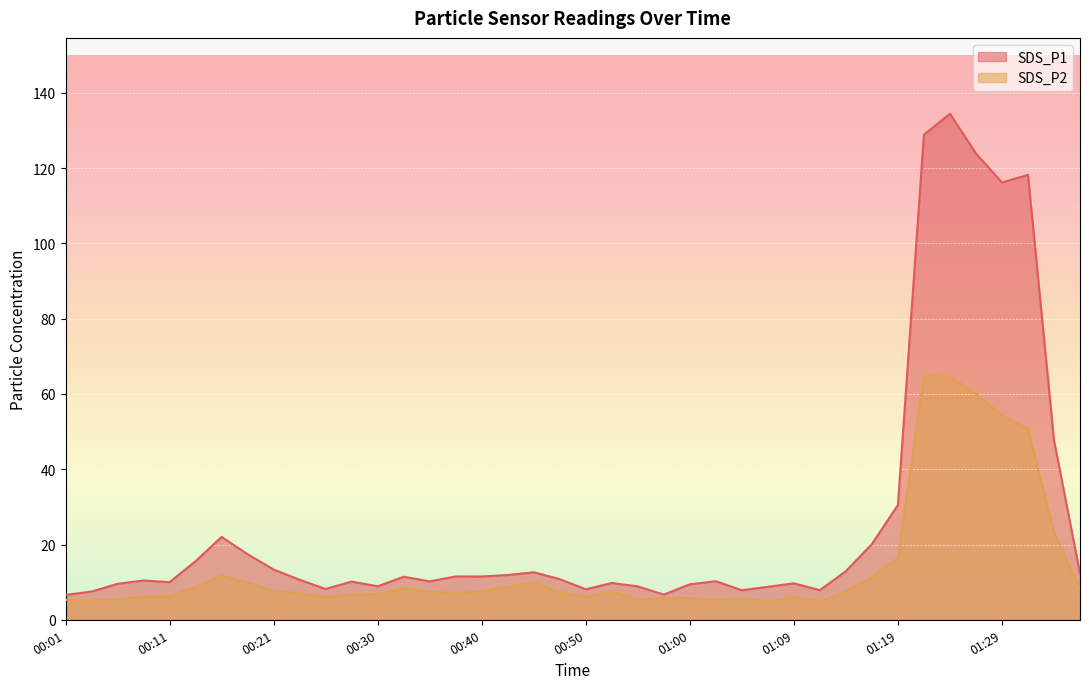

True or false: SDS_P1 and SDS_P2 intersect in this chart.

False